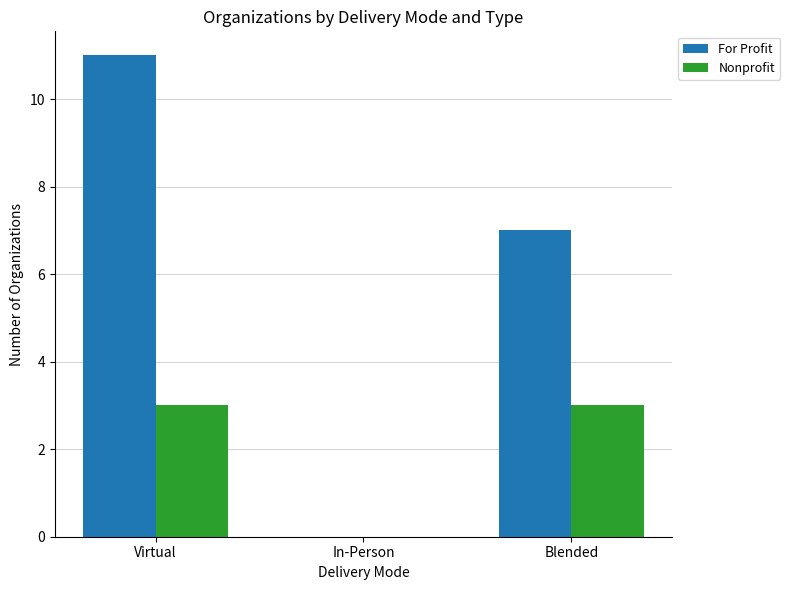

How many series are shown in this chart?

2